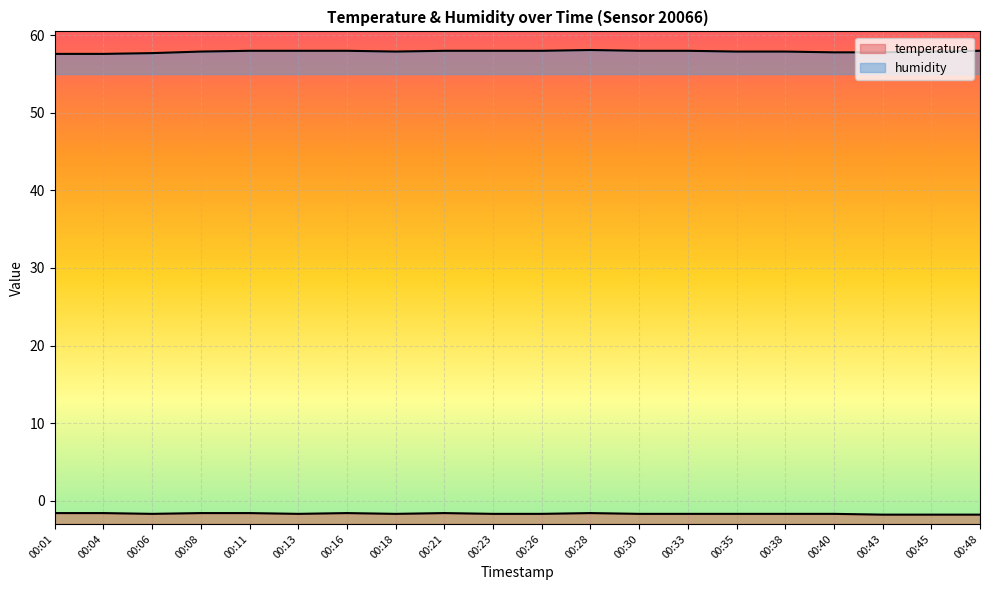

List the labels in order of temperature value, largest first.

00:01, 00:04, 00:08, 00:11, 00:16, 00:21, 00:28, 00:06, 00:13, 00:18, 00:23, 00:26, 00:30, 00:33, 00:35, 00:38, 00:40, 00:43, 00:45, 00:48